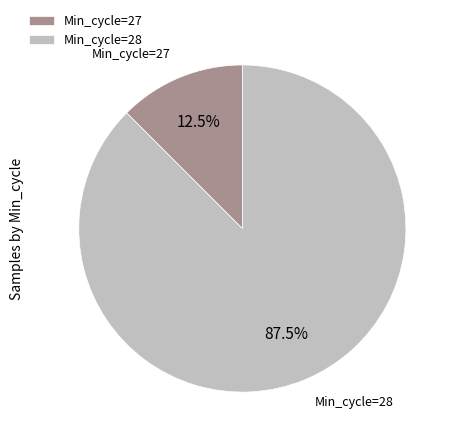

Which category has the biggest portion of the pie?

Min_cycle=28